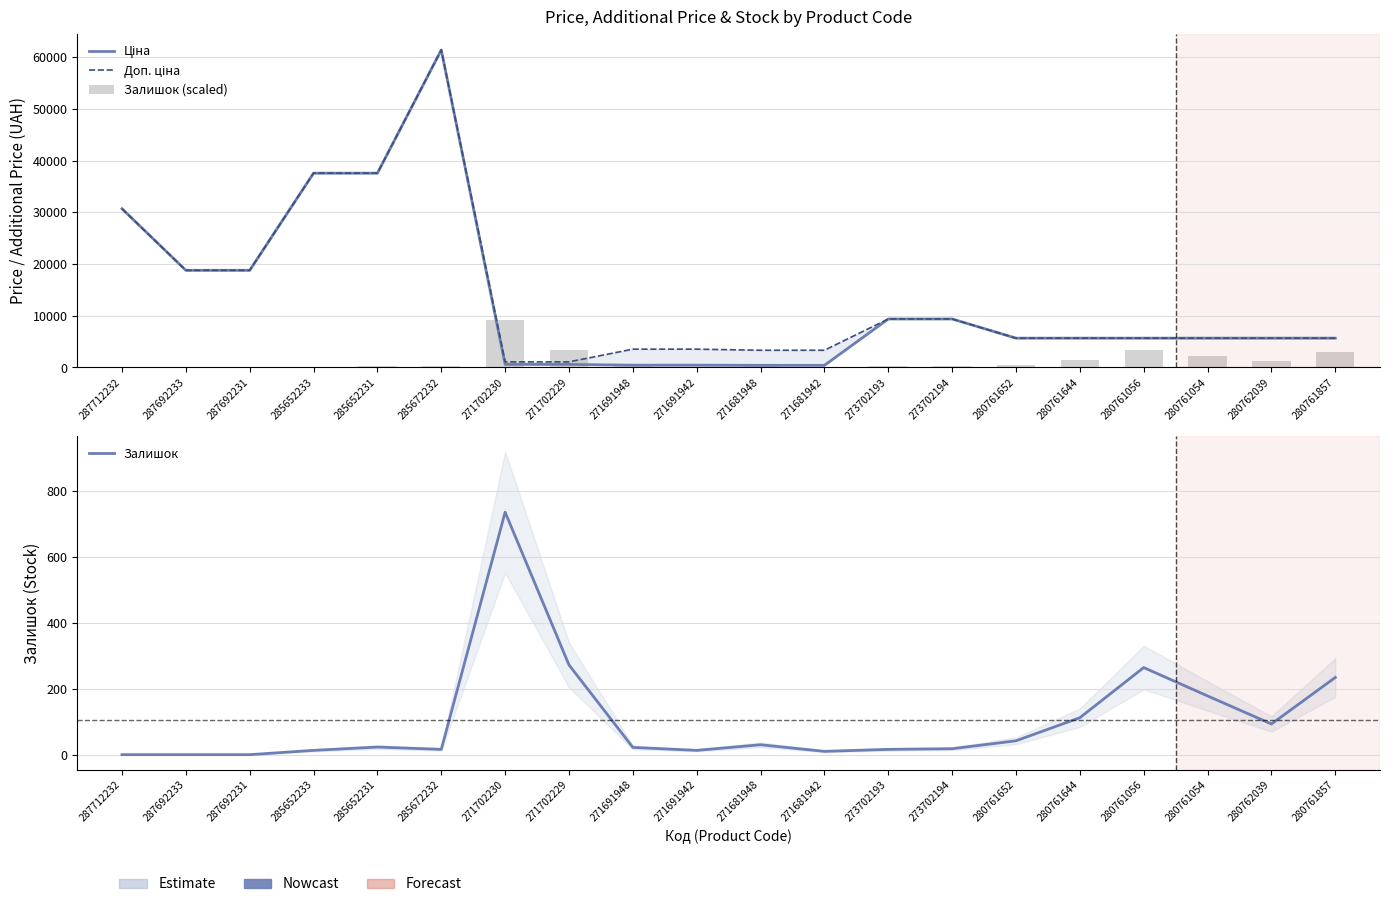

What is the sum of the Залишок values at 287692233 and 280761857?

234.0